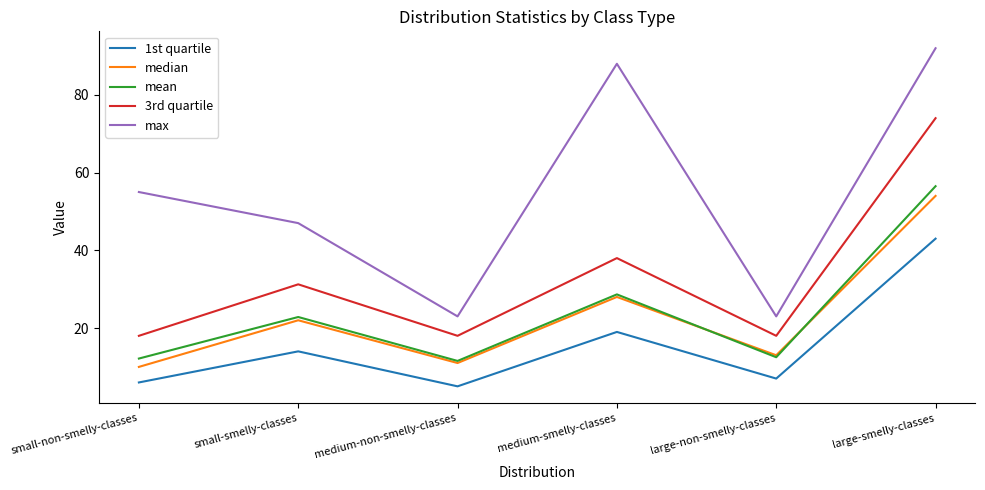

True or false: median and 1st quartile cross at least once.

False